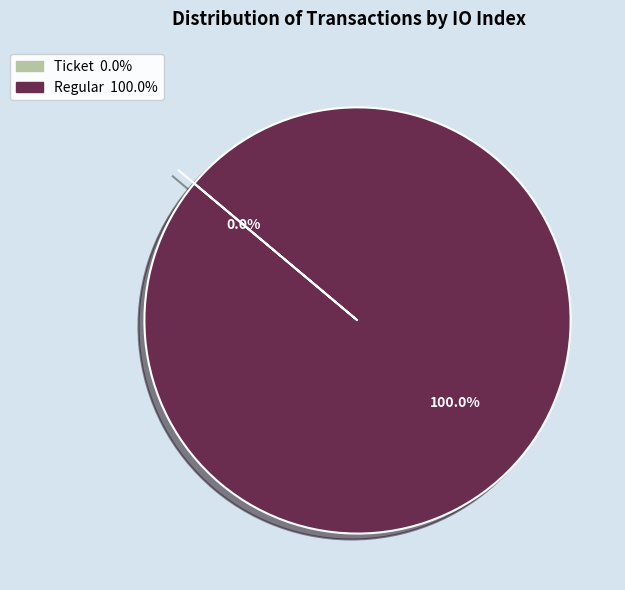

True or false: Regular accounts for 100% of the total.

True